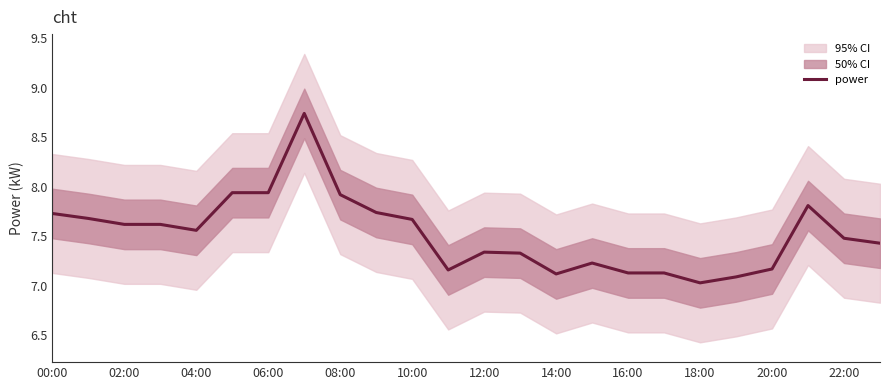

What is the difference between the second highest and minimum values?

0.9